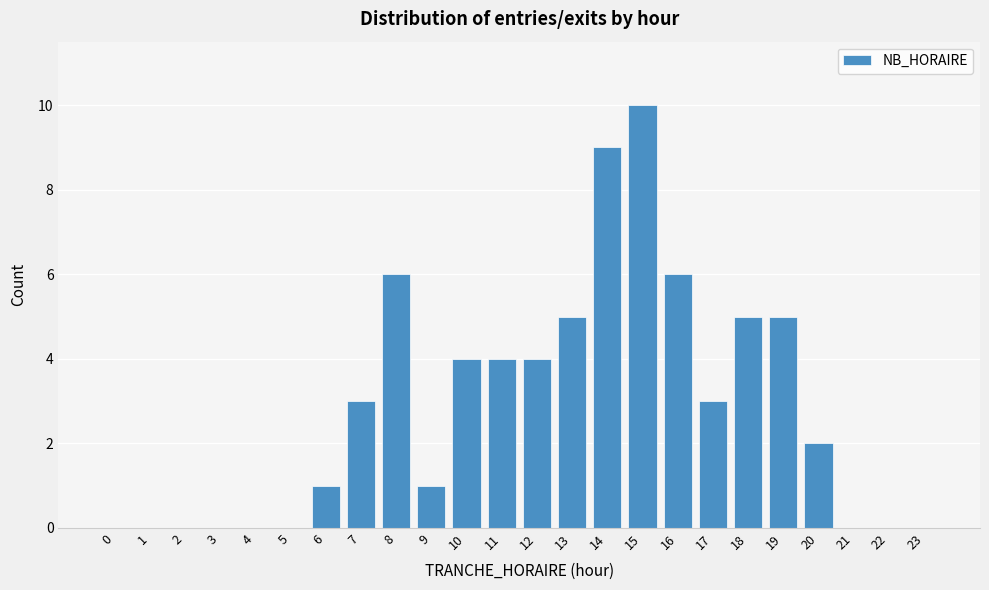

Reading left to right, extract all data points from this chart.

0=0	1=0	2=0	3=0	4=0	5=0	6=1	7=3	8=6	9=1	10=4	11=4	12=4	13=5	14=9	15=10	16=6	17=3	18=5	19=5	20=2	21=0	22=0	23=0